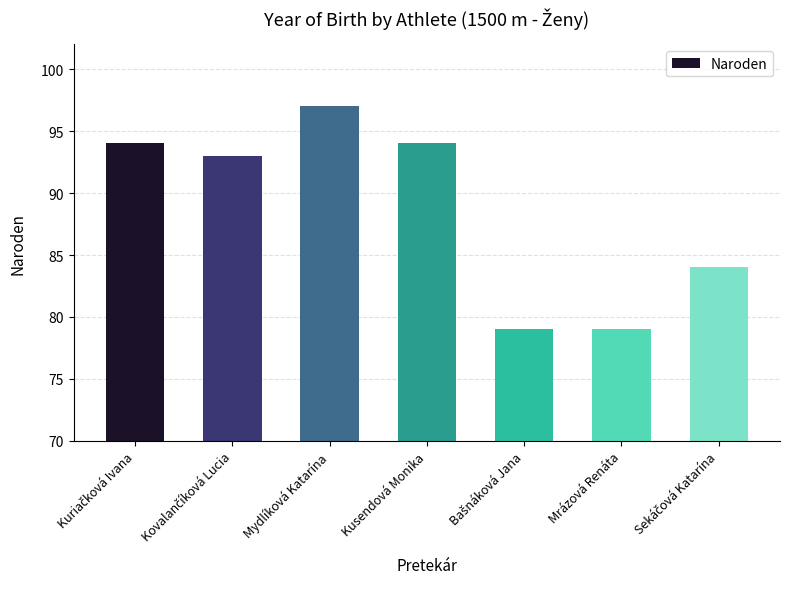

True or false: the data shows 137 at Mrázová Renáta.

False